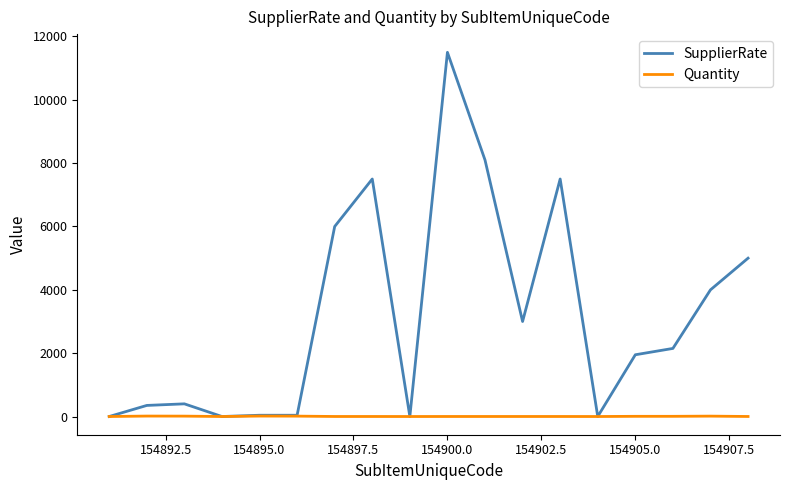

List the series in order of their overall mean, lowest first.

Quantity, SupplierRate